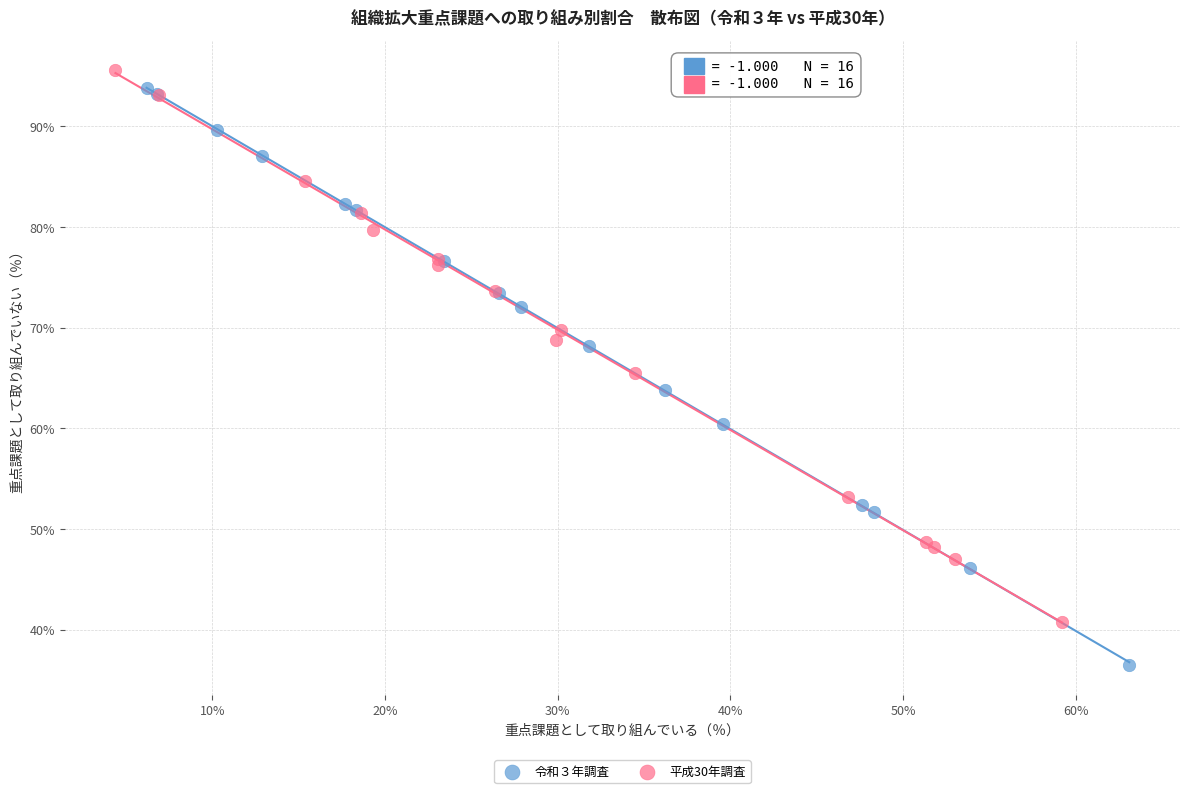

Which series has the largest Y range (max minus min)?

令和３年調査